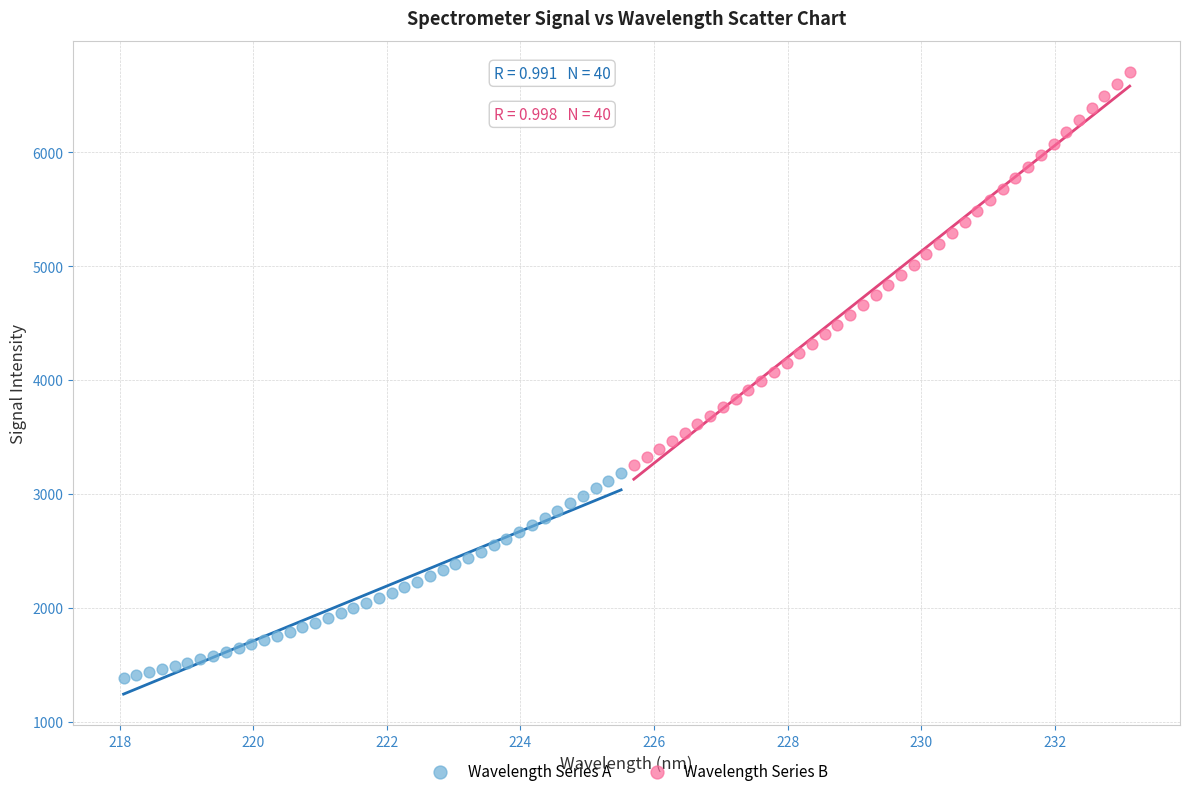

Which series has the largest Y range (max minus min)?

Wavelength Series B